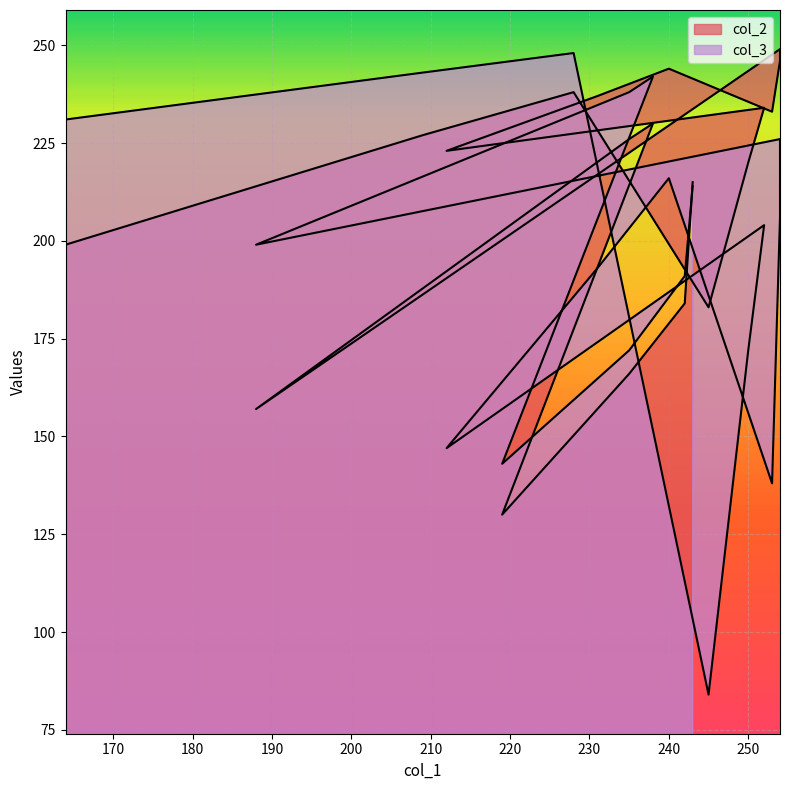

Is it true that col_2 equals 140 at 235?

False